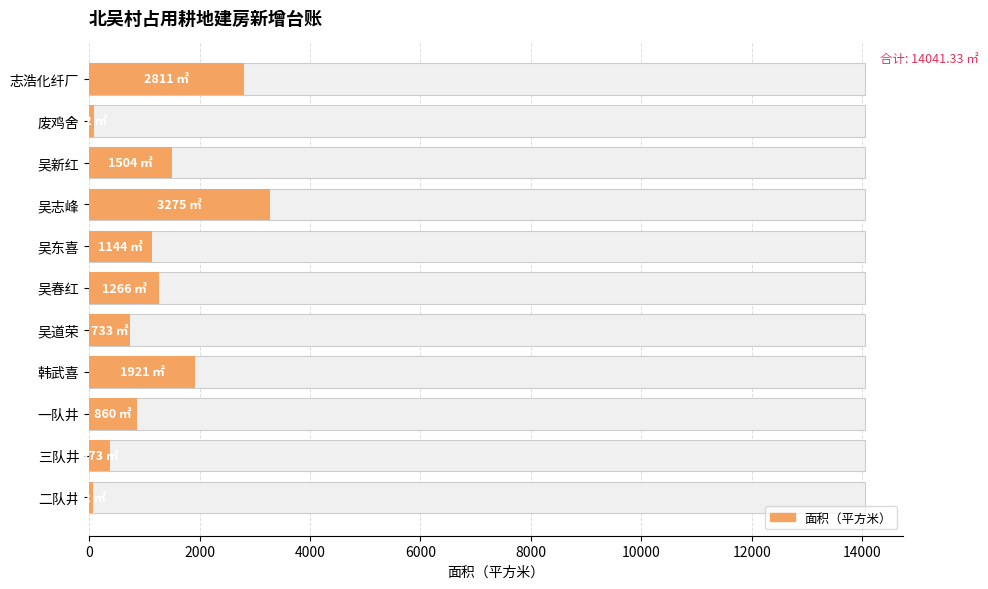

What position from the left is 吴志峰?

8